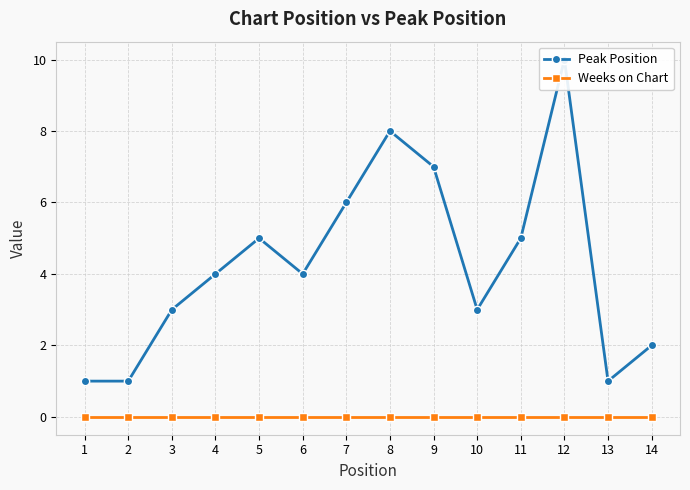

Which series has the widest spread of values?

Peak Position